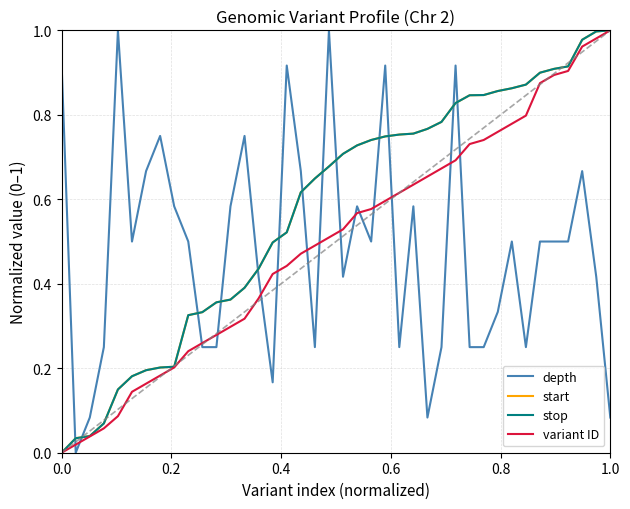

How many lines are shown in the chart?

4